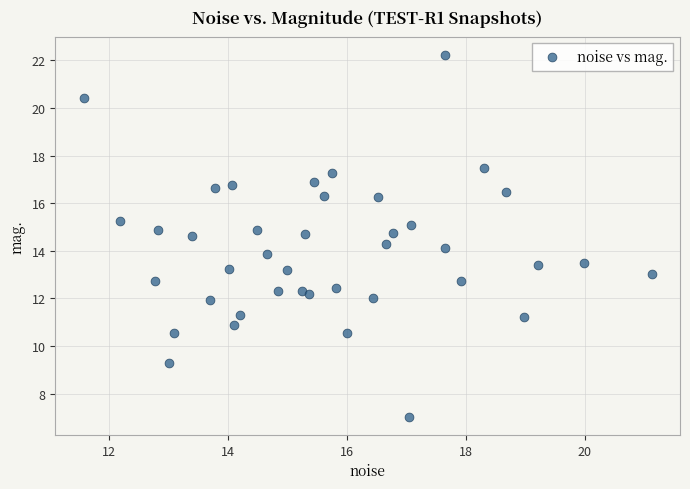

What is the range of Y values (max minus min)?

15.2